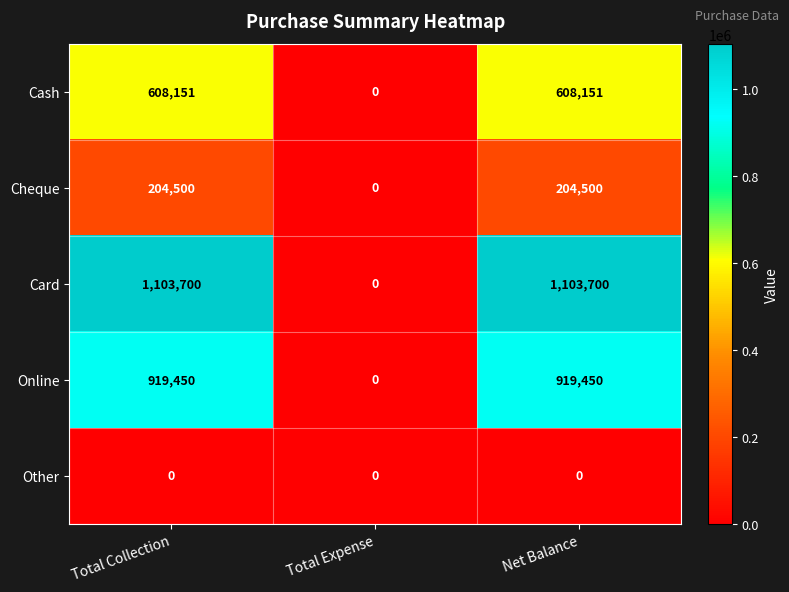

Which series has the largest total across all categories?

Card